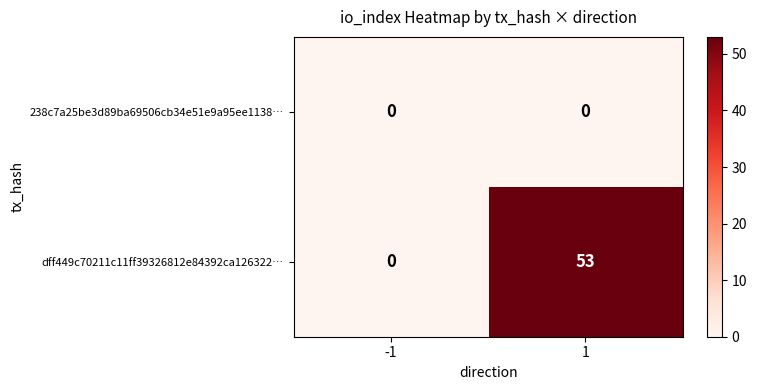

The dff449c70211c11ff39326812e84392ca126322… series shows 0 at -1. True or false?

True